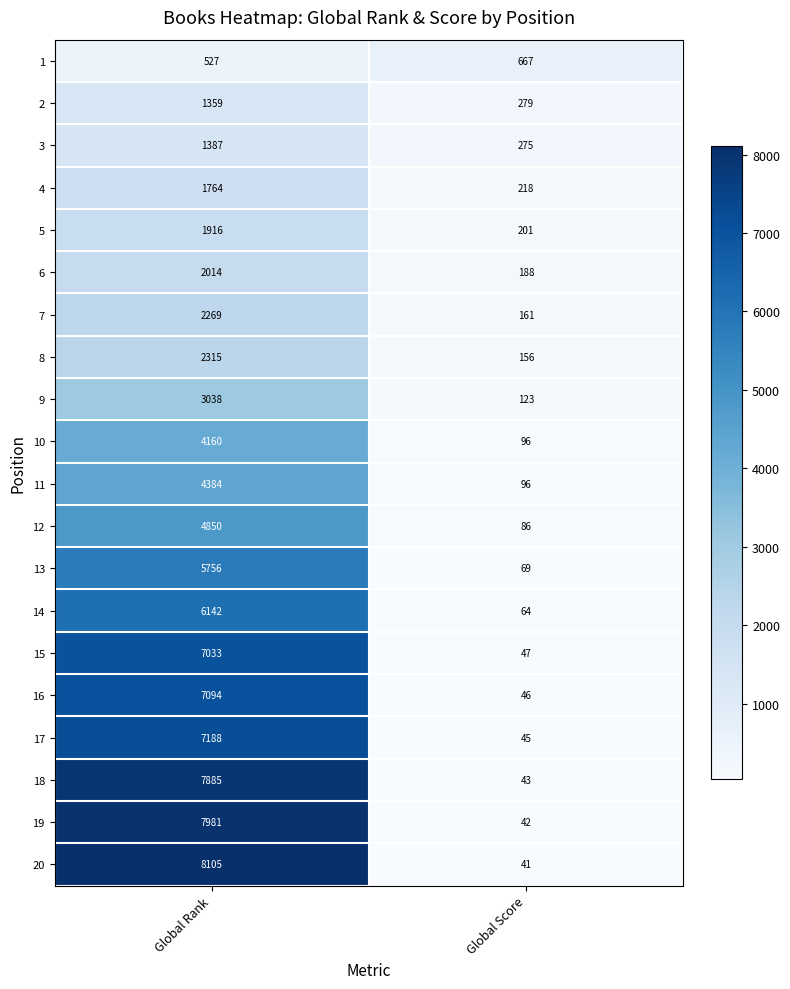

Which series changed the most between Global Rank and Global Score?

20